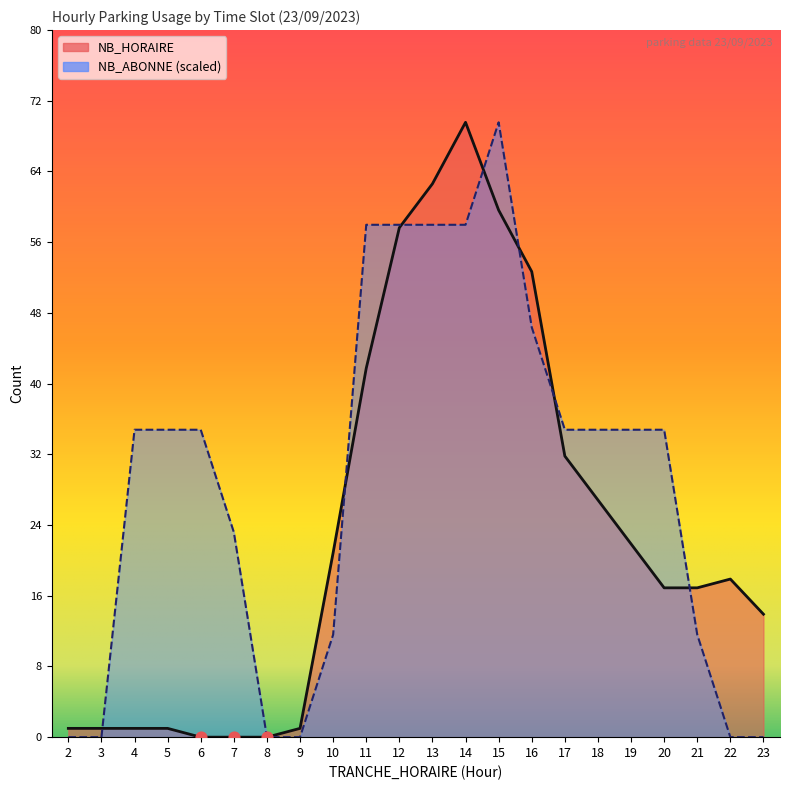

At which category is the sum across all series the highest?

15